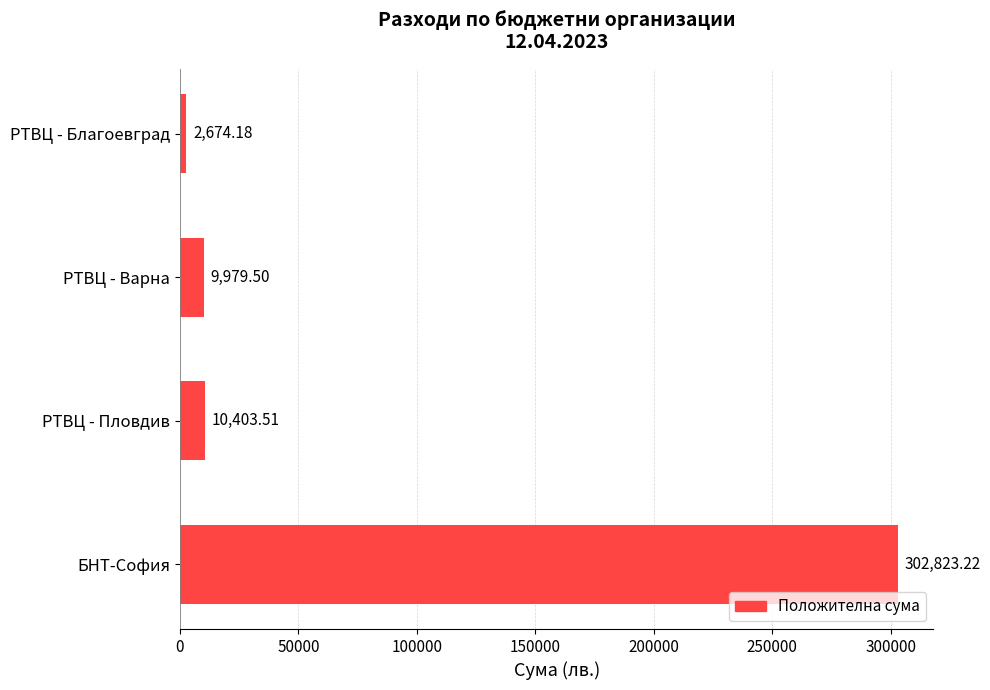

At which category does the chart reach its minimum across all series?

РТВЦ - Благоевград